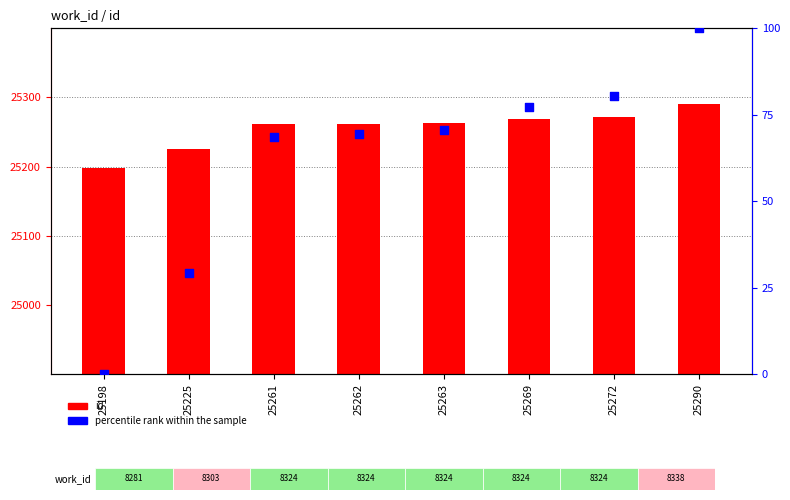

Which series contains the lowest Y value?

percentile rank within the sample